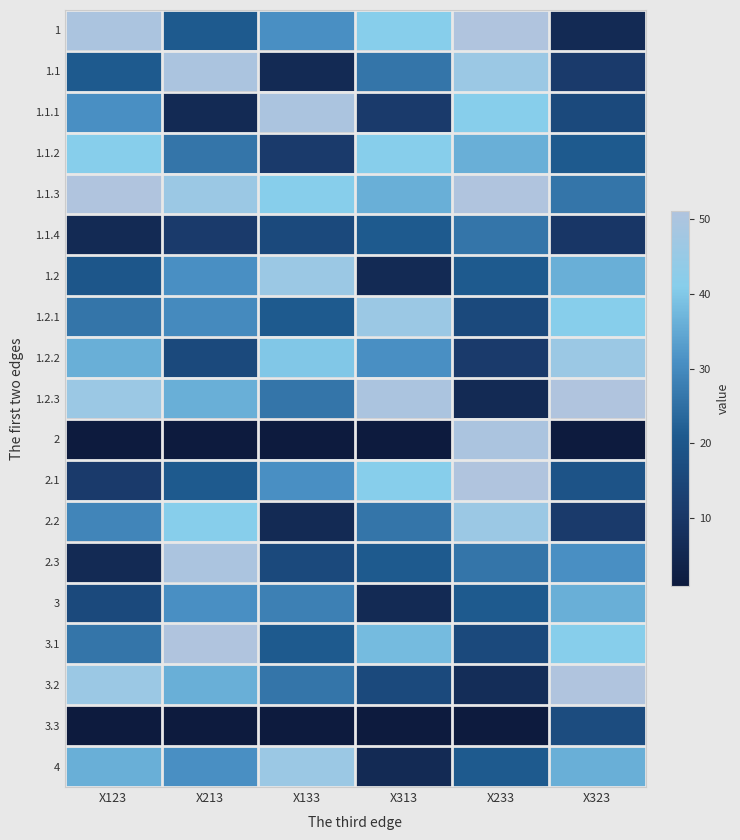

At X233, list the series in order from smallest to largest.

3.3, 1.2.3, 3.2, 1.2.2, 1.2.1, 3.1, 1.2, 3, 4, 1.1.4, 2.3, 1.1.2, 1.1.1, 1.1, 2.2, 2, 1, 1.1.3, 2.1